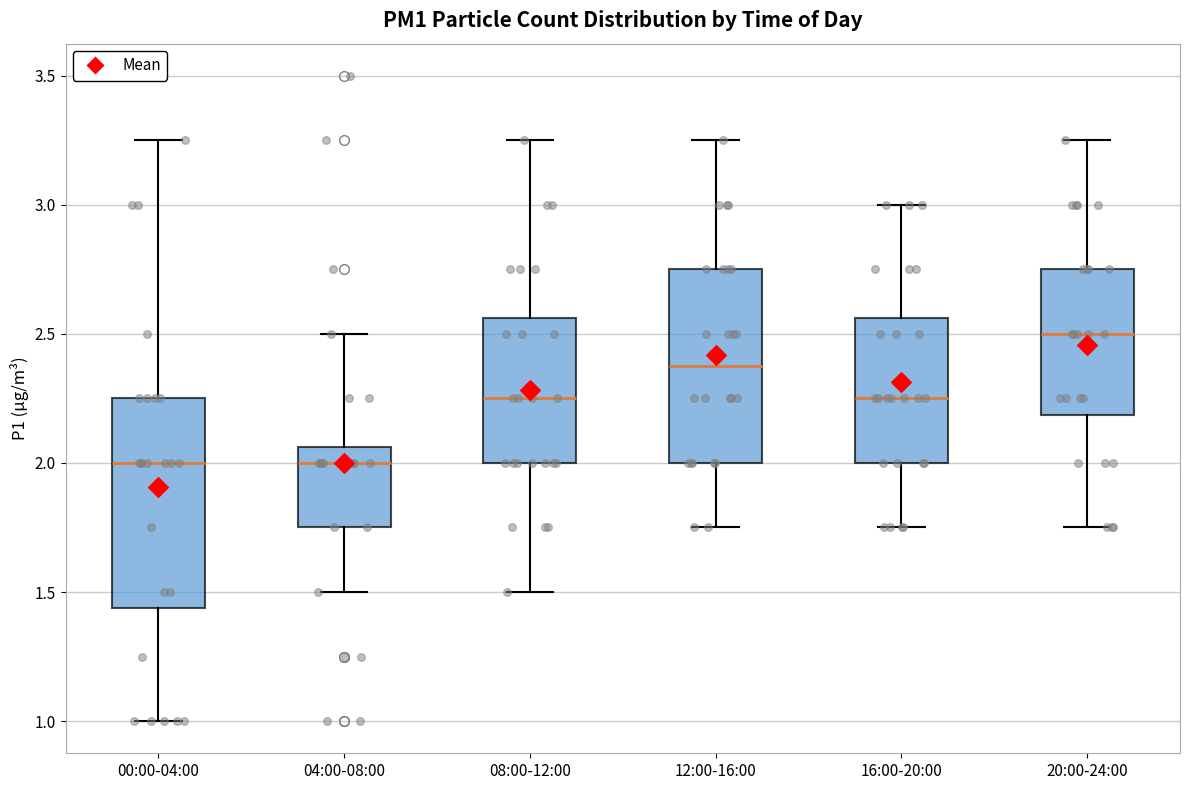

Reading left to right, transcribe this box plot: for each box, give where its median line is, the range the box spans, and where its two whiskers end, as read against the y-axis. The values are not printed on the chart, so give them approximately, as read against the axis.

00:00-04:00: median 2.00, box 1.45 to 2.25, whiskers 1.00 to 3.25
04:00-08:00: median 2.00, box 1.75 to 2.05, whiskers 1.50 to 2.50
08:00-12:00: median 2.25, box 2.00 to 2.55, whiskers 1.50 to 3.25
12:00-16:00: median 2.40, box 2.00 to 2.75, whiskers 1.75 to 3.25
16:00-20:00: median 2.25, box 2.00 to 2.55, whiskers 1.75 to 3.00
20:00-24:00: median 2.50, box 2.20 to 2.75, whiskers 1.75 to 3.25